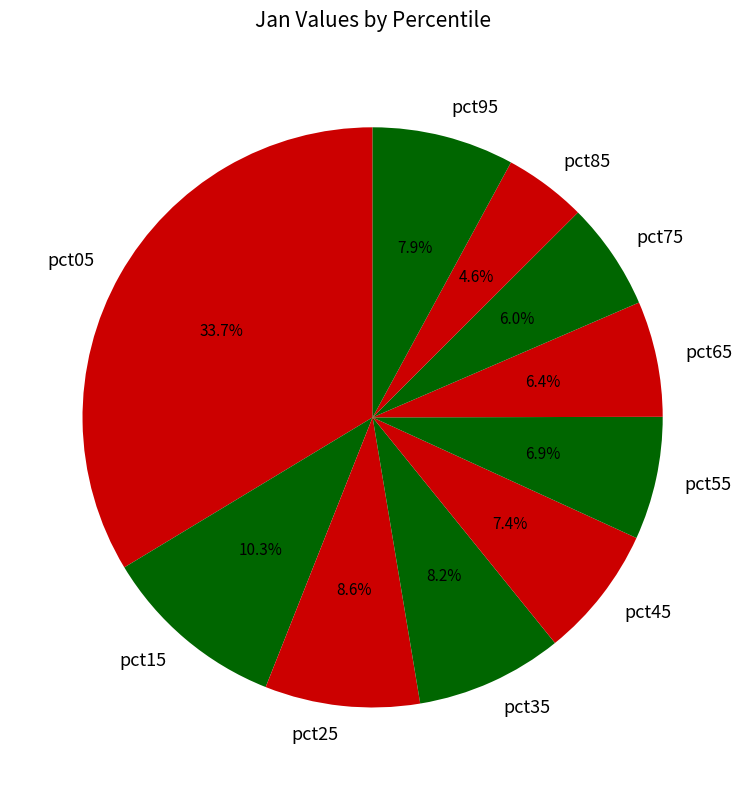

Which has a higher value, pct05 or pct15?

pct05